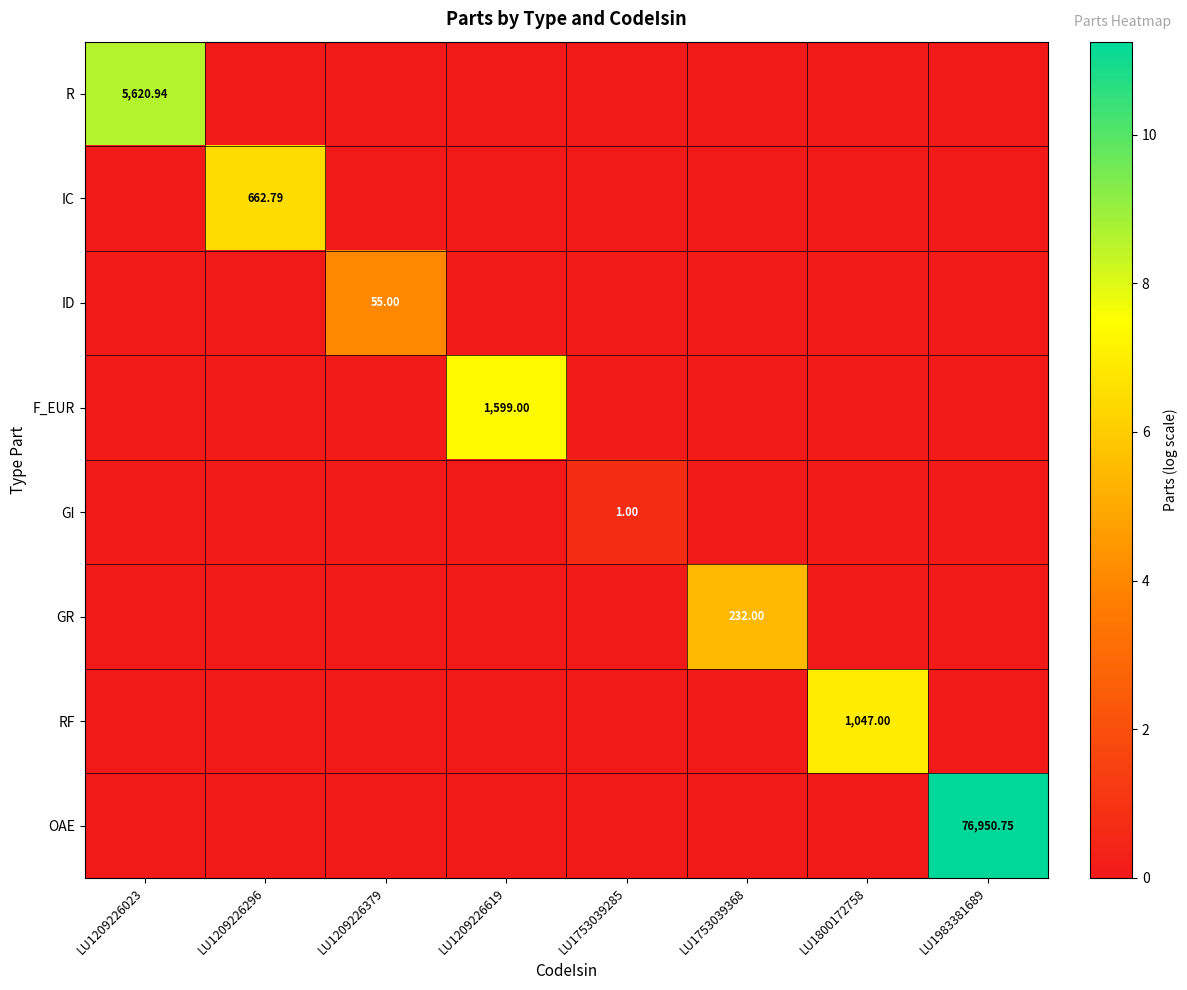

Count the F_EUR values in the range 0 to 1.

7